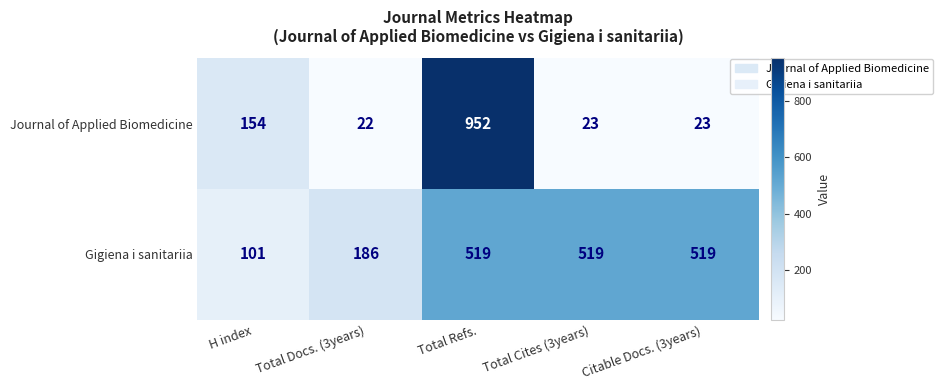

What is the sum of all Journal of Applied Biomedicine values?

1174